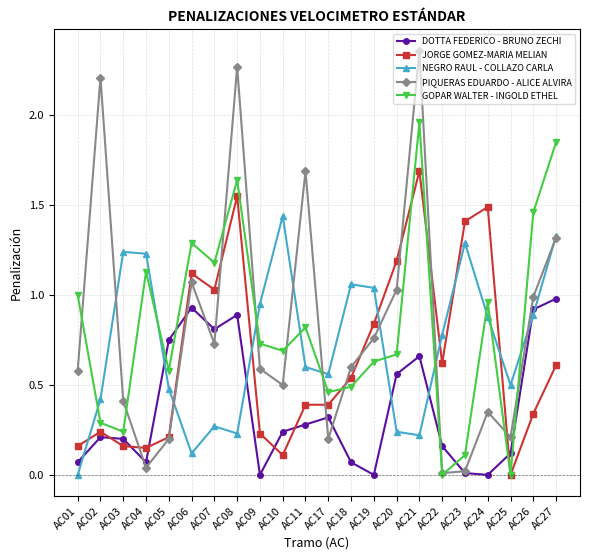

Rank the series by their maximum value, from lowest to highest.

DOTTA FEDERICO - BRUNO ZECHI, NEGRO RAUL - COLLAZO CARLA, JORGE GOMEZ-MARIA MELIAN, GOPAR WALTER - INGOLD ETHEL, PIQUERAS EDUARDO - ALICE ALVIRA